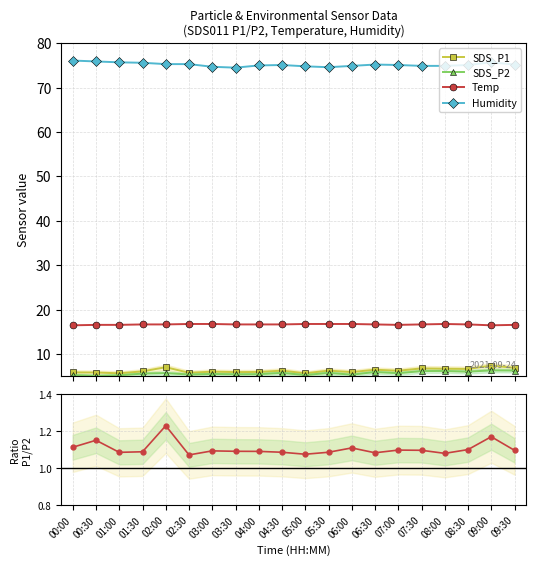

True or false: SDS_P1 / SDS_P2 and SDS_P1 cross at least once.

False